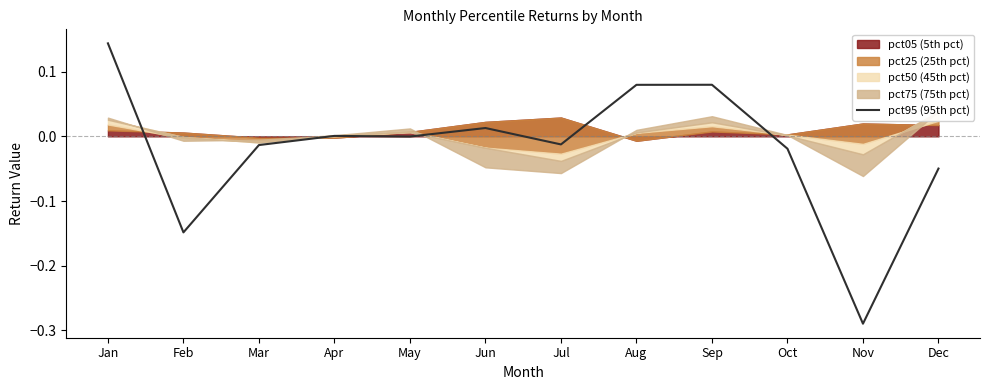

How many data points are less than 0?

7